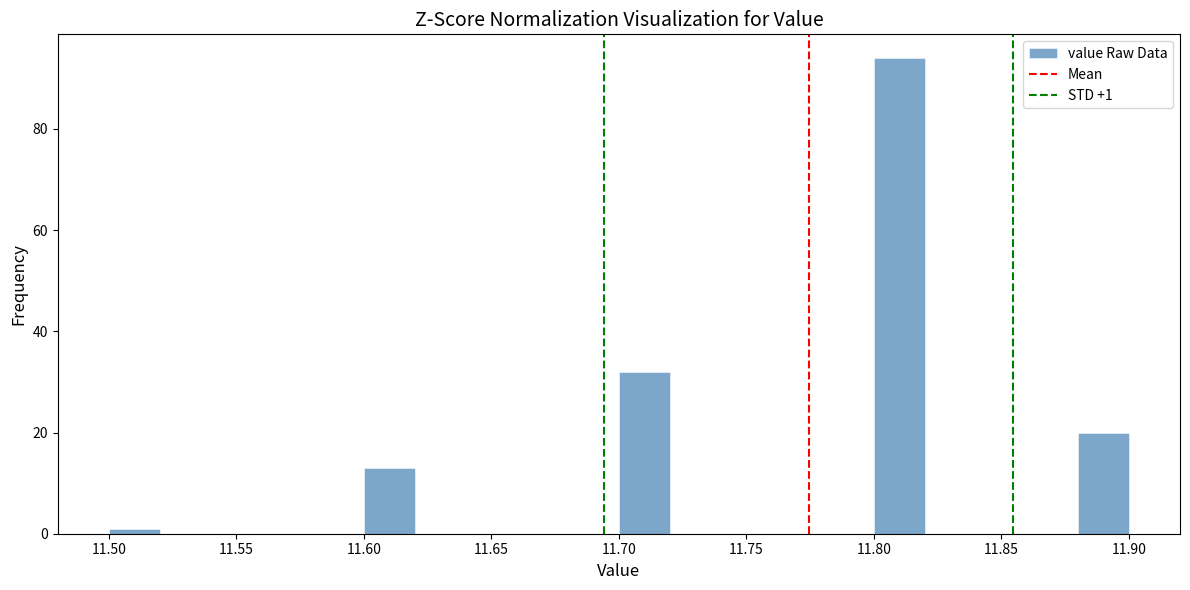

Which range on the x-axis has the tallest bar?

11.80 to 11.82